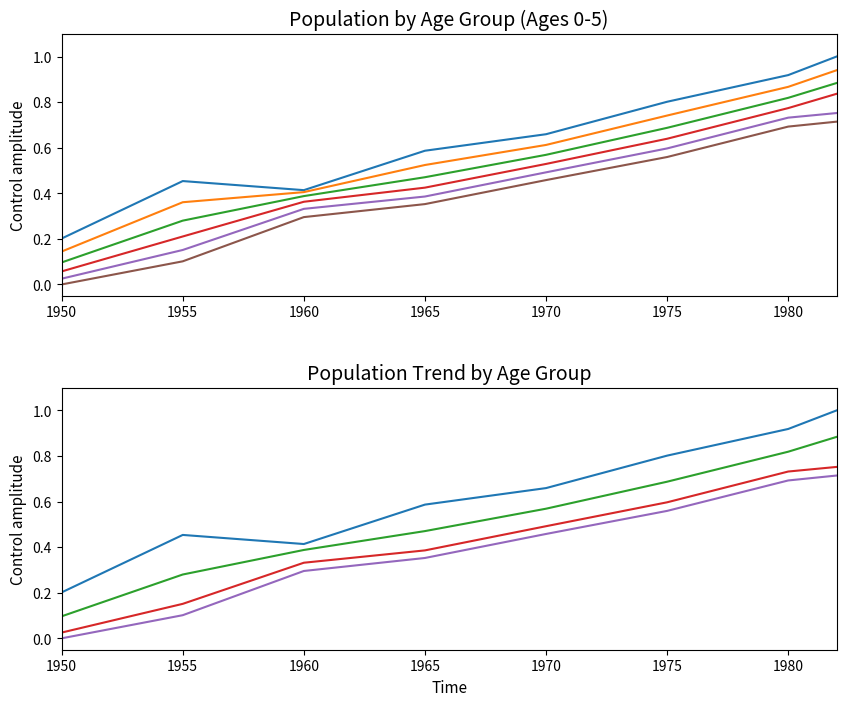

Which label corresponds to the smallest value in the chart?

1950